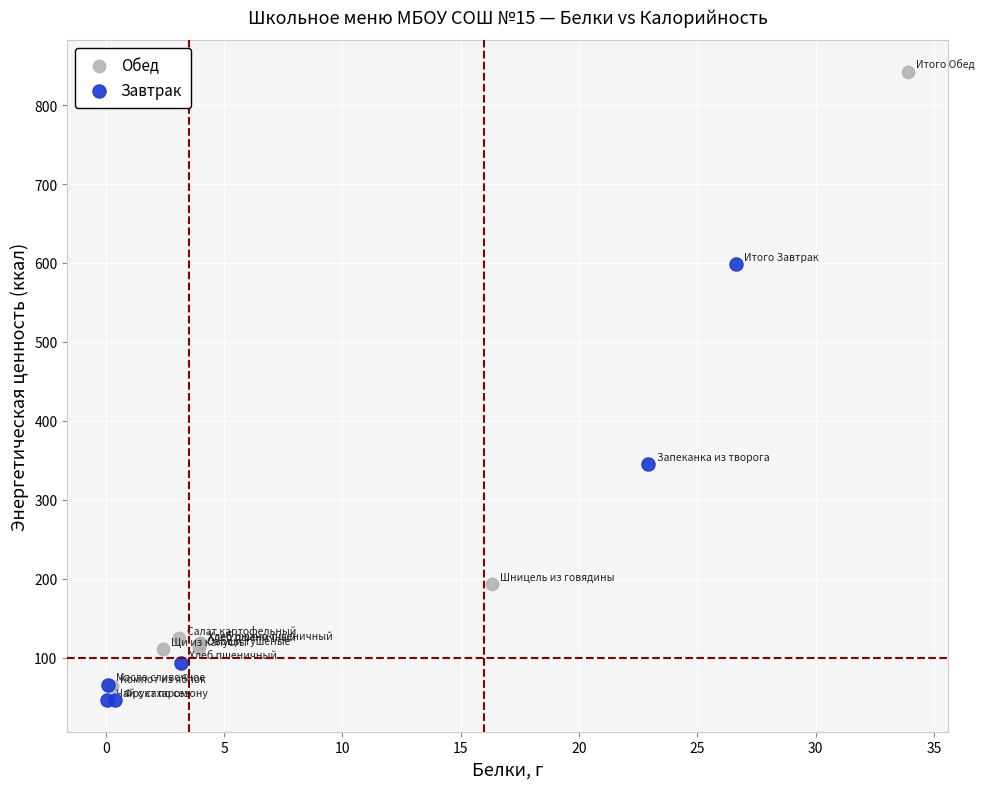

Which series has the largest Y range (max minus min)?

Обед